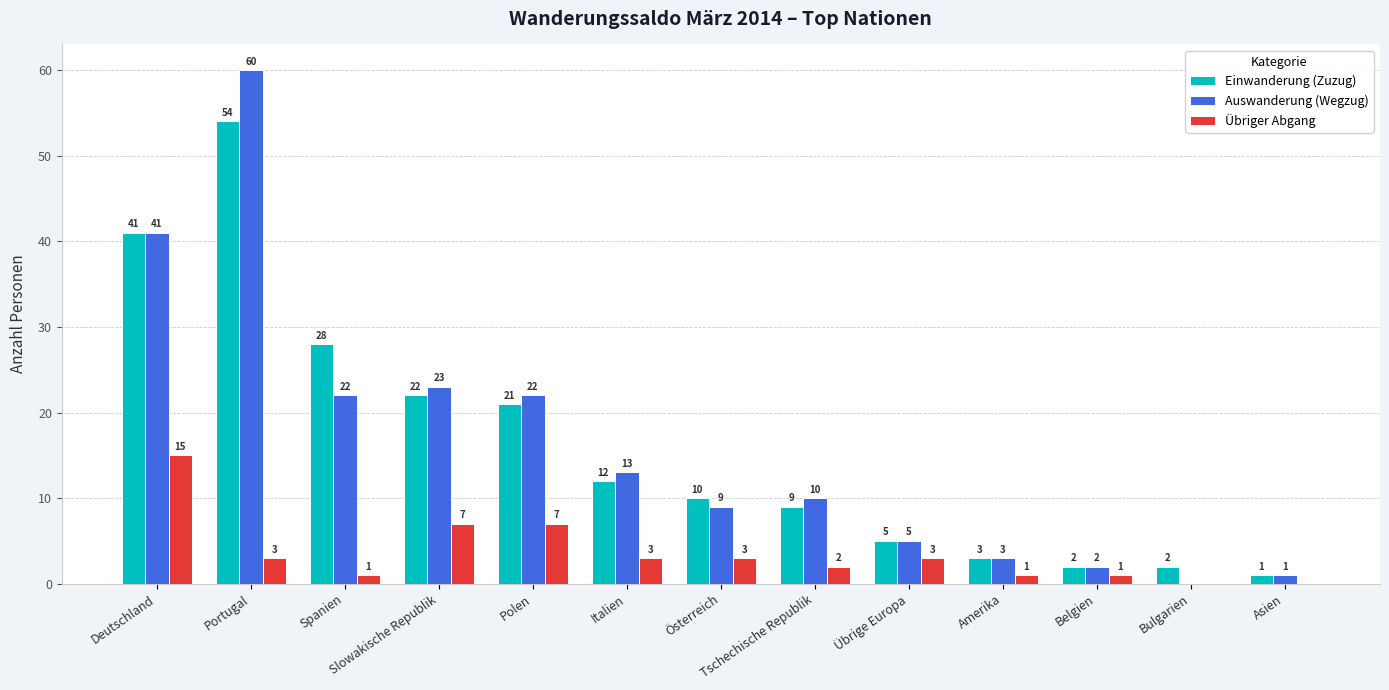

At which category is the sum across all series the highest?

Portugal